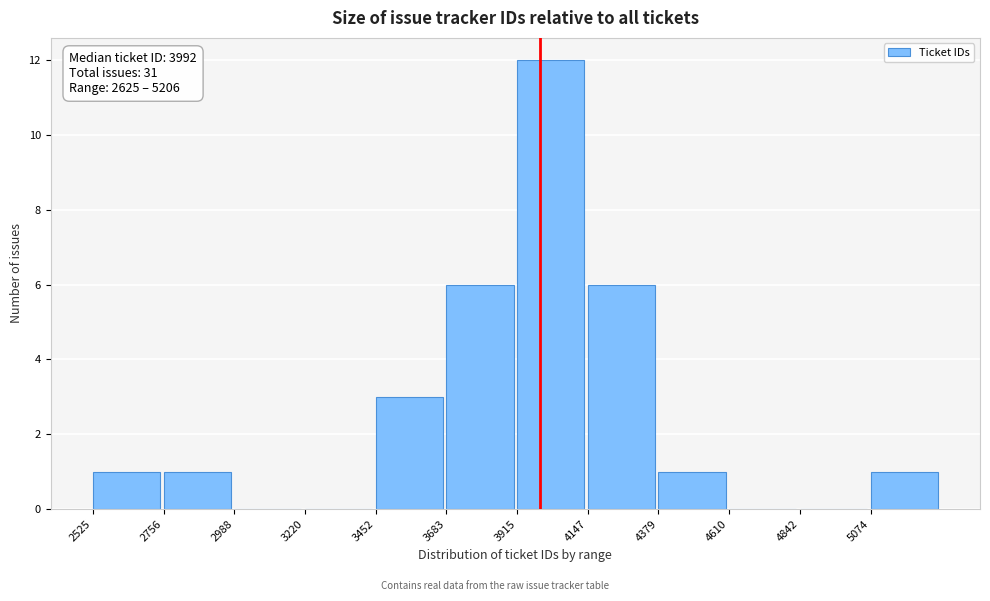

Over which range of the x-axis is the bar tallest?

3900 to 4150